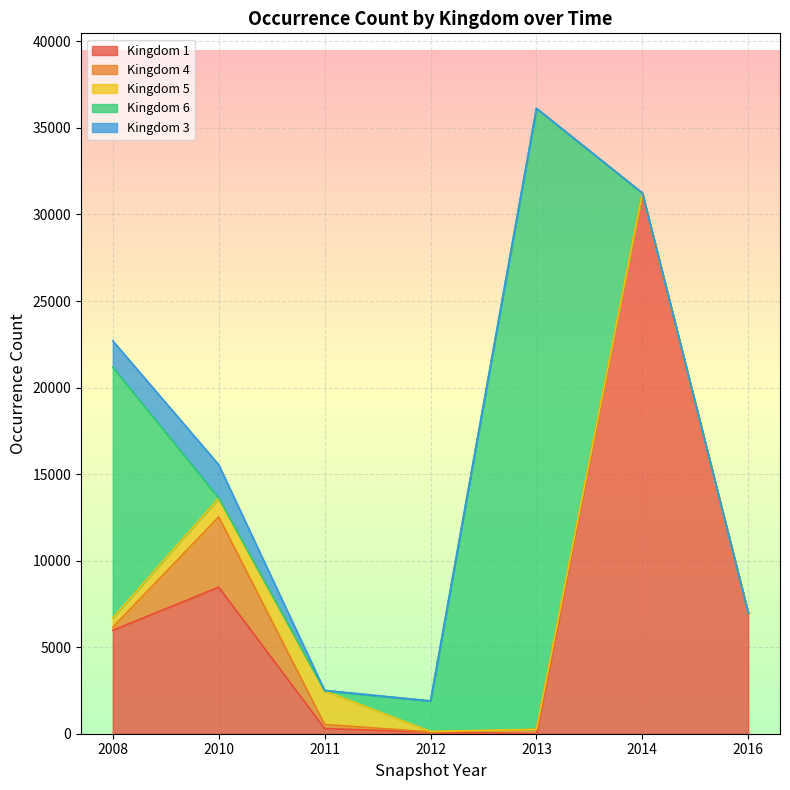

What is the value of the Kingdom 1 point at the 6th from the left?

31240